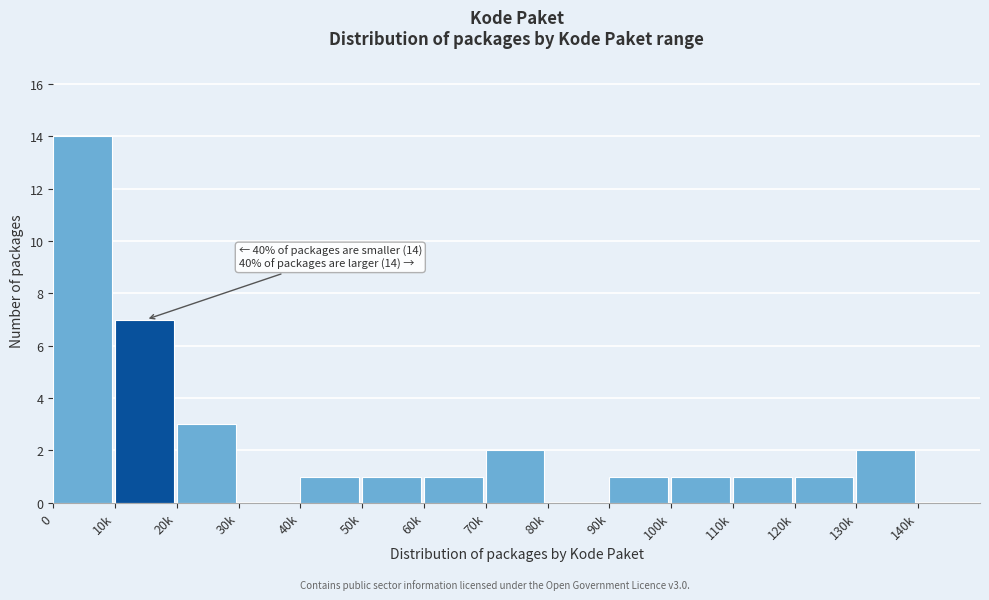

Reading right to left, extract all data points from this chart.

140k=0	130k=2	120k=1	110k=1	100k=1	90k=1	80k=0	70k=2	60k=1	50k=1	40k=1	30k=0	20k=3	10k=7	0=14